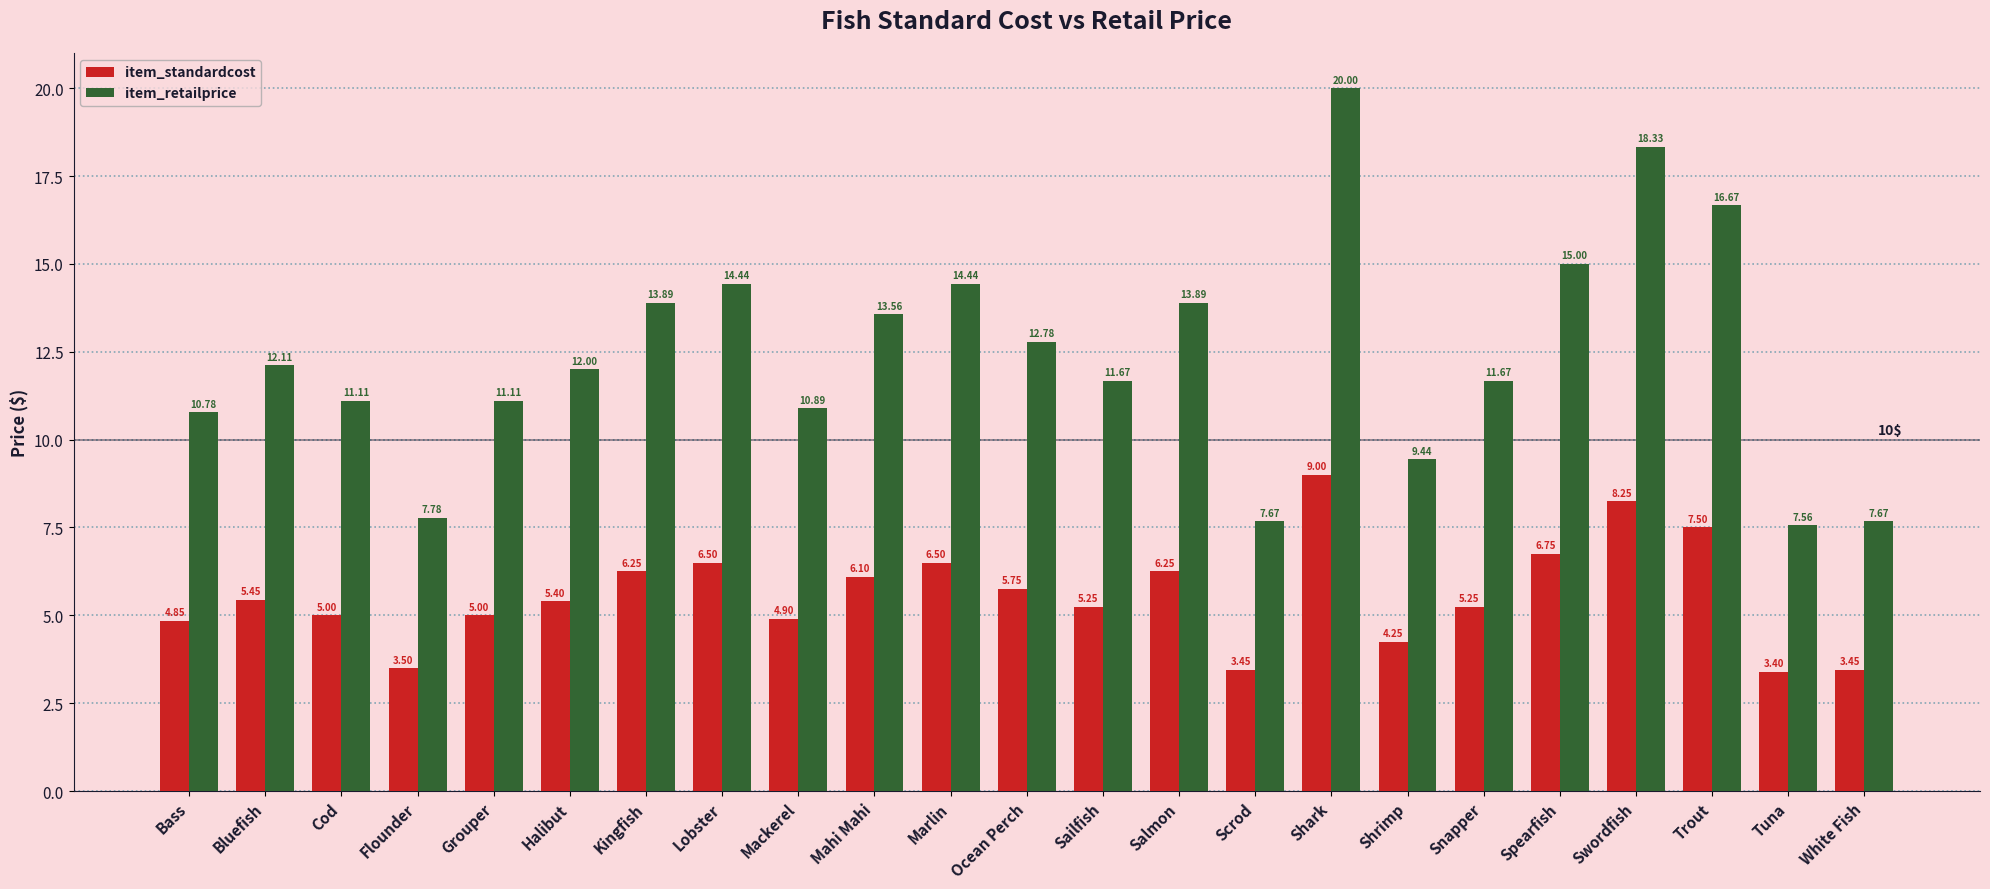

Rank the series by their average value, from lowest to highest.

item_standardcost, item_retailprice